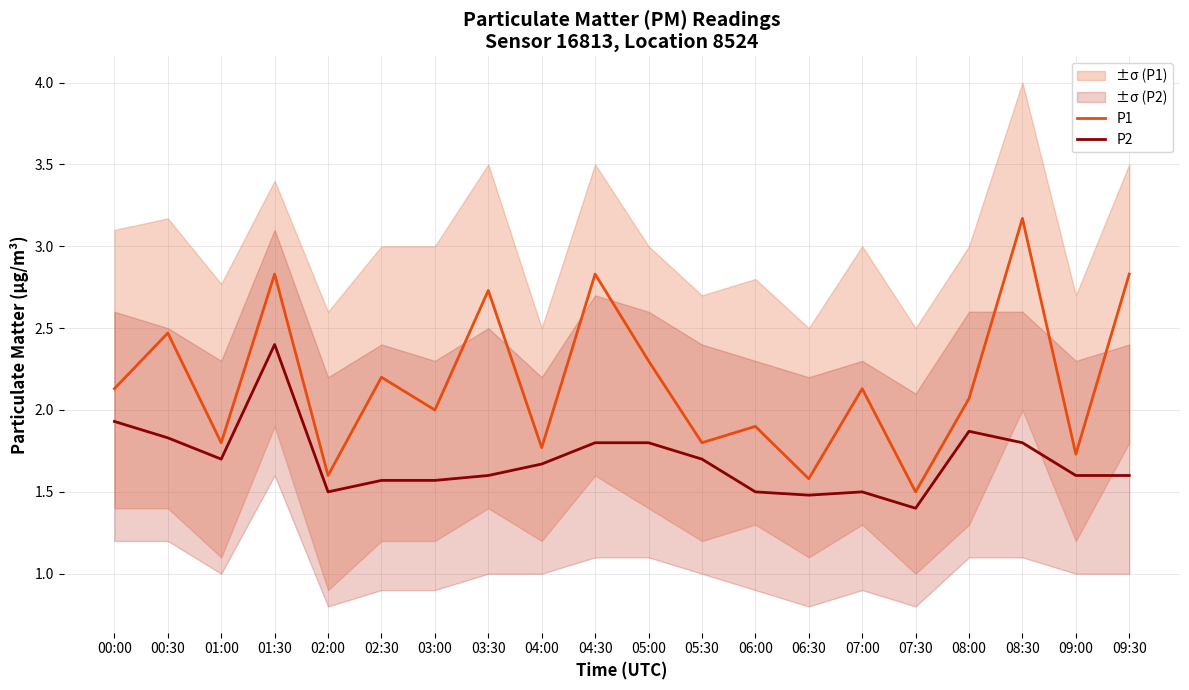

Is this an area chart (filled region under the line)?

No